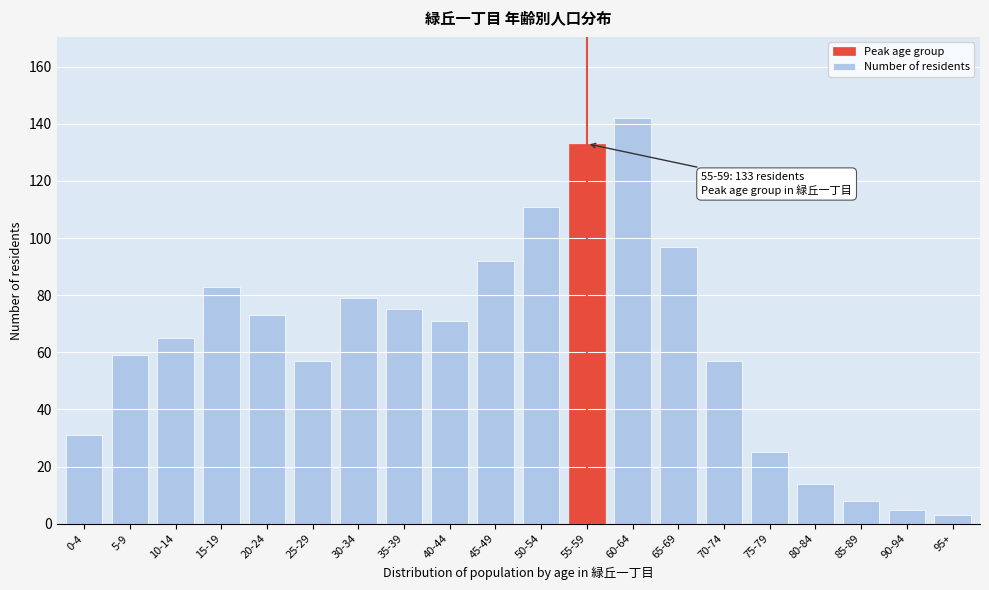

Reading left to right, list all the values displayed in this chart.

0-4=31	5-9=59	10-14=65	15-19=83	20-24=73	25-29=57	30-34=79	35-39=75	40-44=71	45-49=92	50-54=111	55-59=133	60-64=142	65-69=97	70-74=57	75-79=25	80-84=14	85-89=8	90-94=5	95+=3